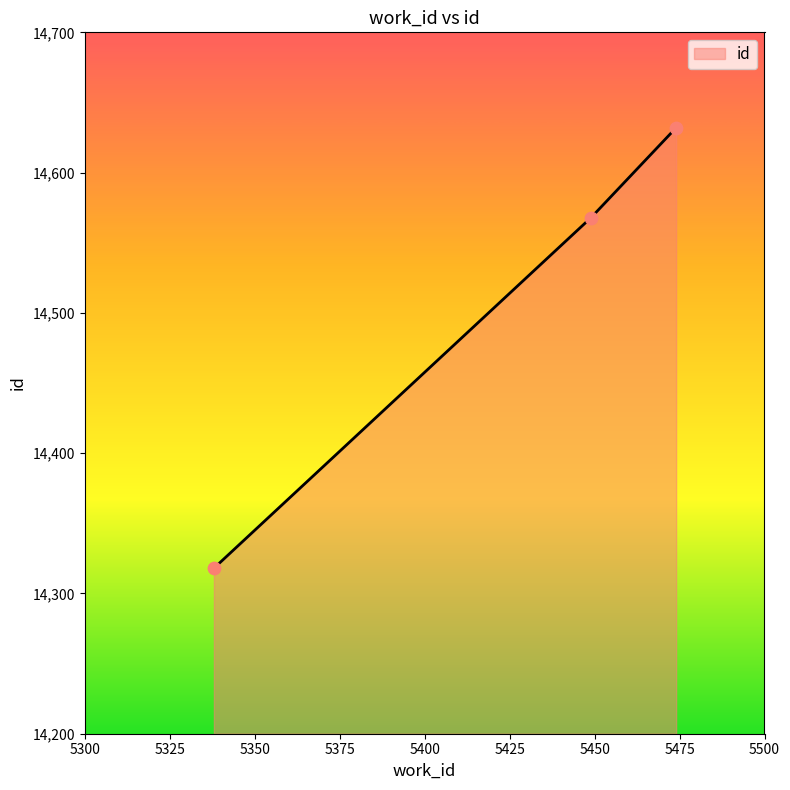

What is the maximum value shown in the chart?

14632